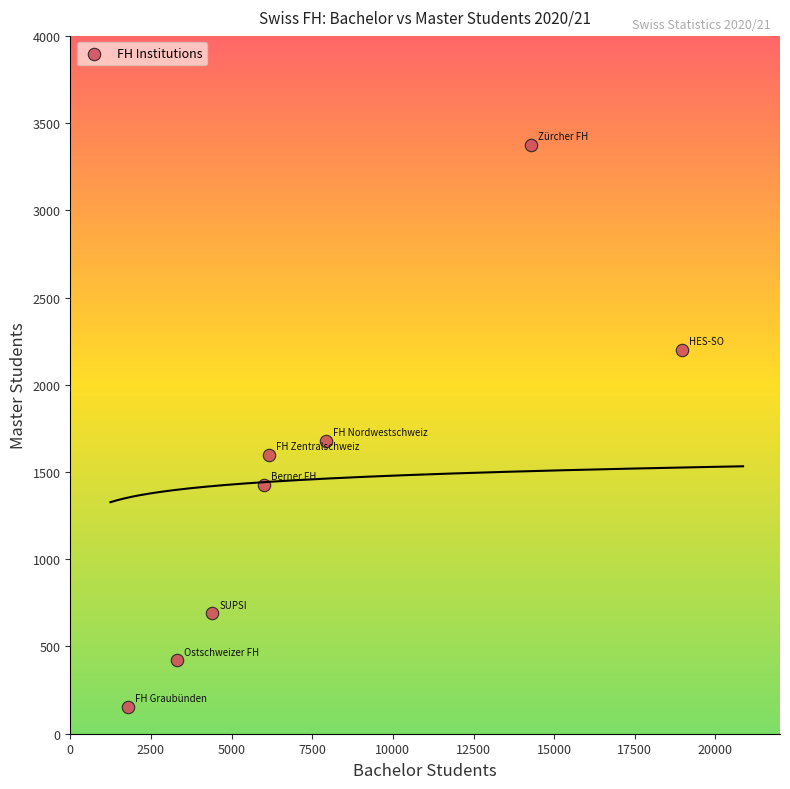

What is the average Y value?

1444